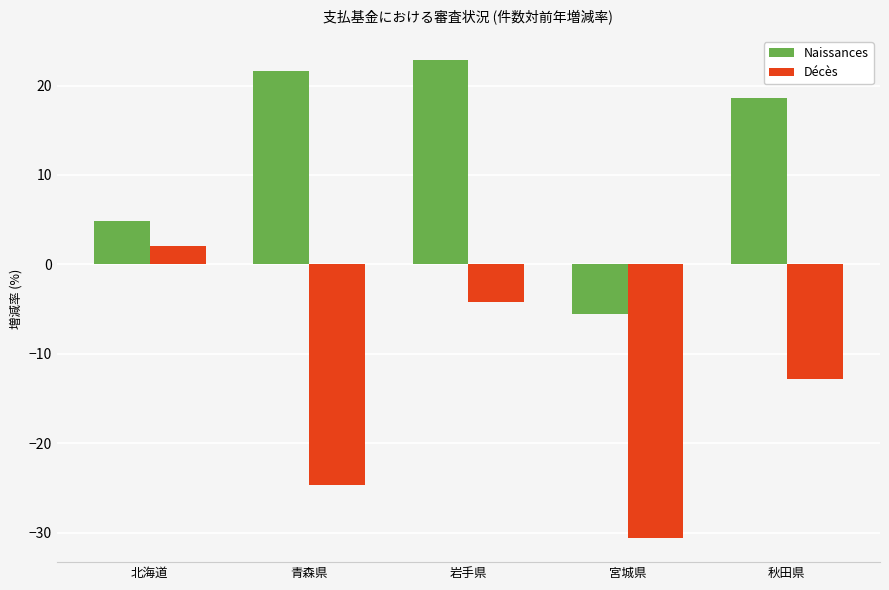

What is the spread (max minus min) of values at 北海道?

2.8